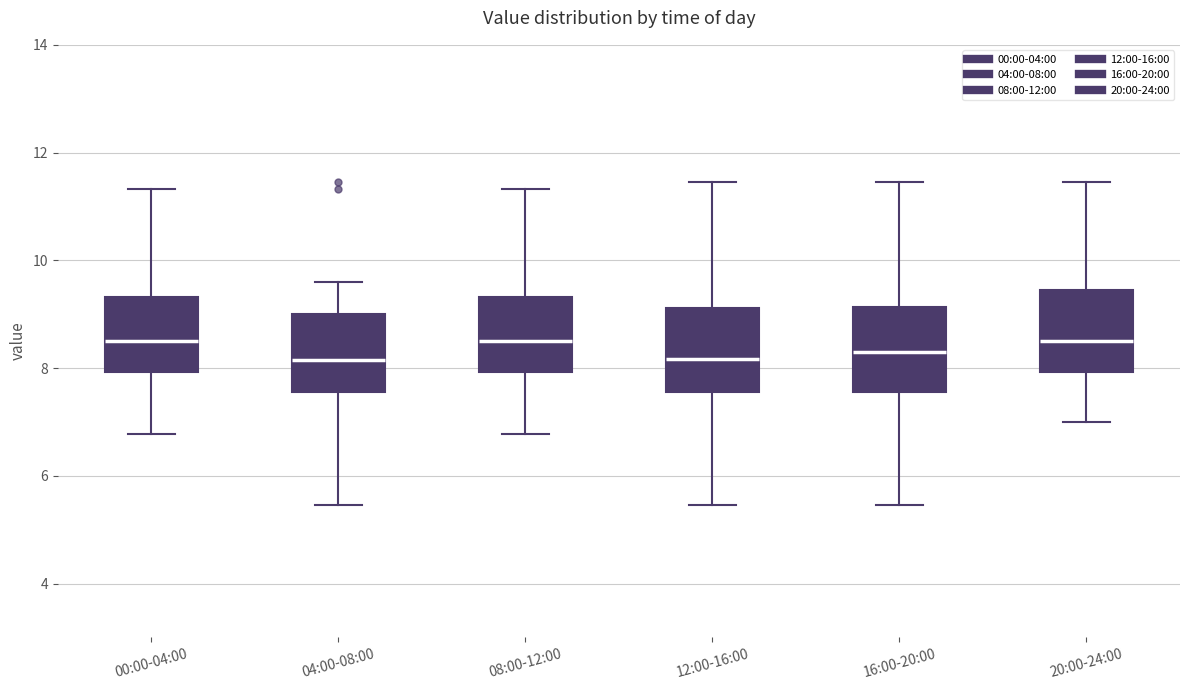

Reading left to right, read every box against the y-axis: the position of its median line, the range the box covers, and the ends of its whiskers. The values are not printed on the chart, so give them approximately, as read against the axis.

00:00-04:00: median 8.6, box 8.0 to 9.4, whiskers 6.8 to 11.4
04:00-08:00: median 8.2, box 7.6 to 9.0, whiskers 5.4 to 9.6
08:00-12:00: median 8.6, box 8.0 to 9.4, whiskers 6.8 to 11.4
12:00-16:00: median 8.2, box 7.6 to 9.2, whiskers 5.4 to 11.4
16:00-20:00: median 8.2, box 7.6 to 9.2, whiskers 5.4 to 11.4
20:00-24:00: median 8.6, box 8.0 to 9.4, whiskers 7.0 to 11.4